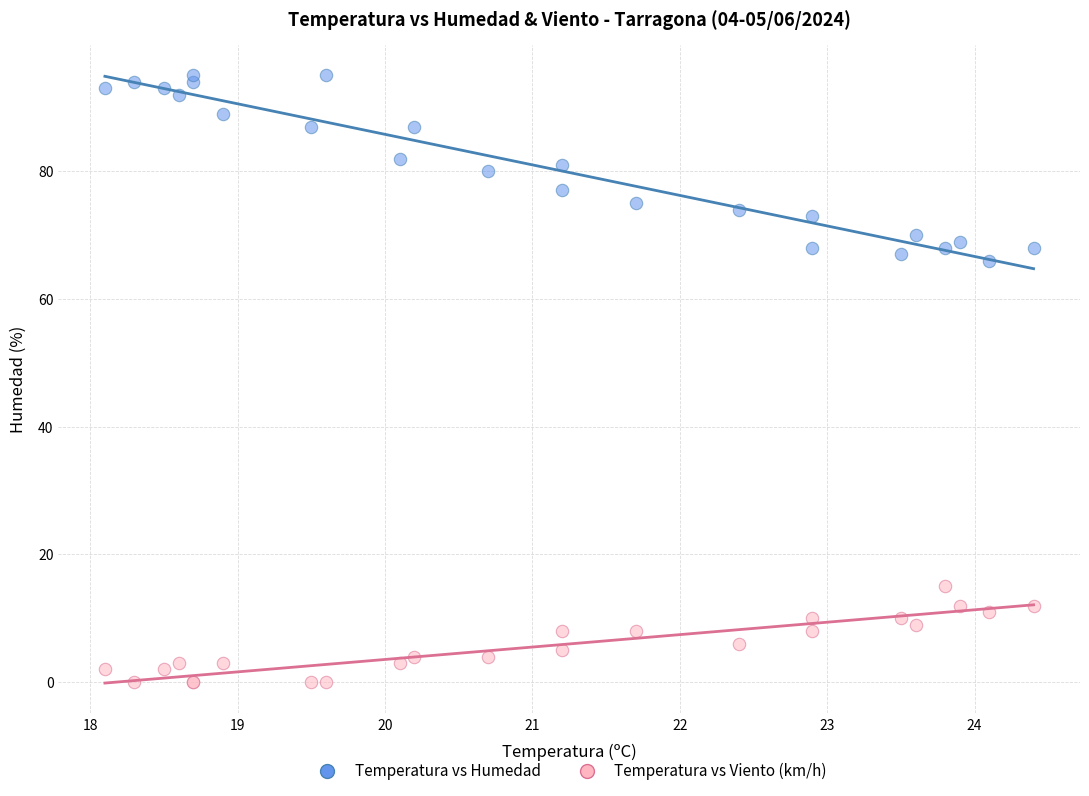

Which series reaches the maximum Y coordinate?

Temperatura vs Humedad